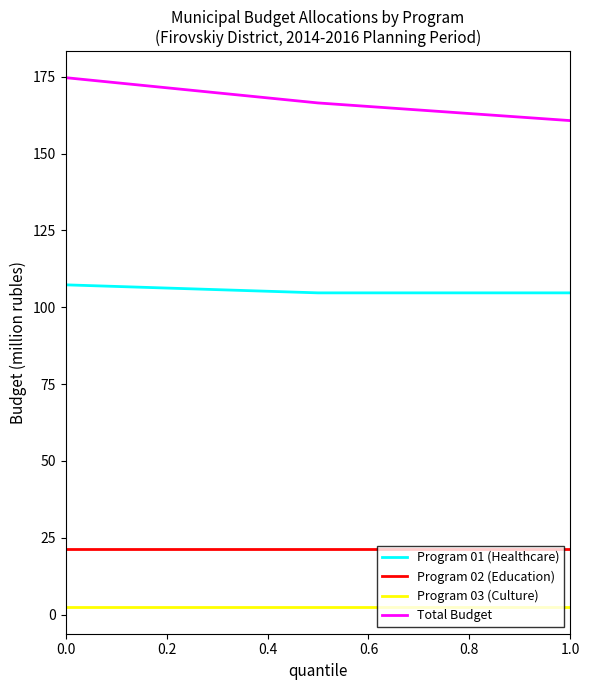

Rank the series by their maximum value, from highest to lowest.

Total Budget, Program 01 (Healthcare), Program 02 (Education), Program 03 (Culture)